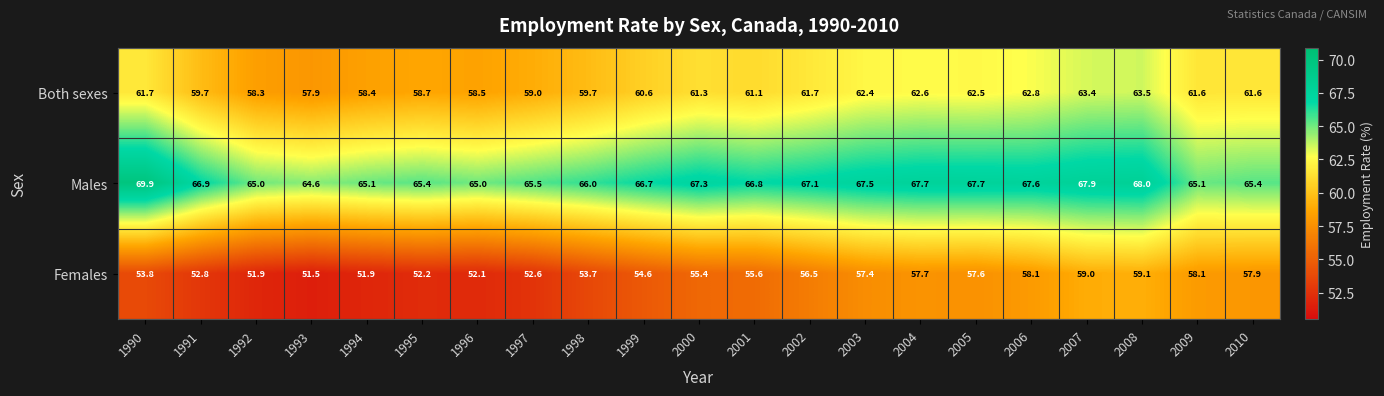

At how many categories does at least one series exceed 53?

21